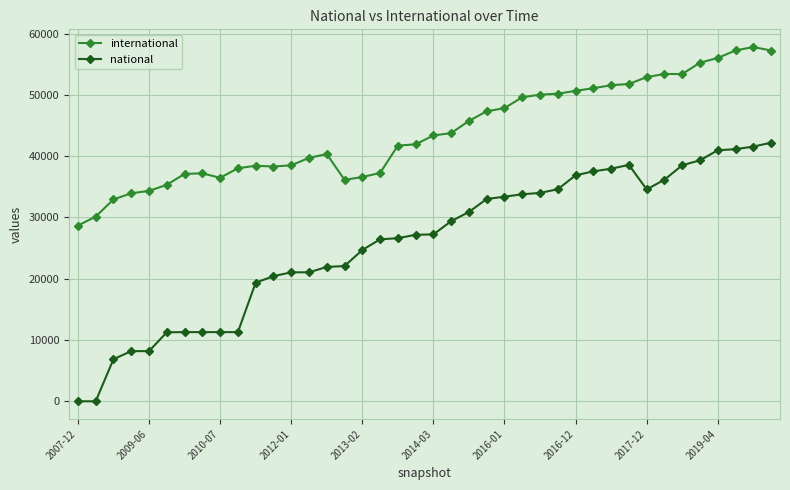

How many lines are shown in the chart?

2